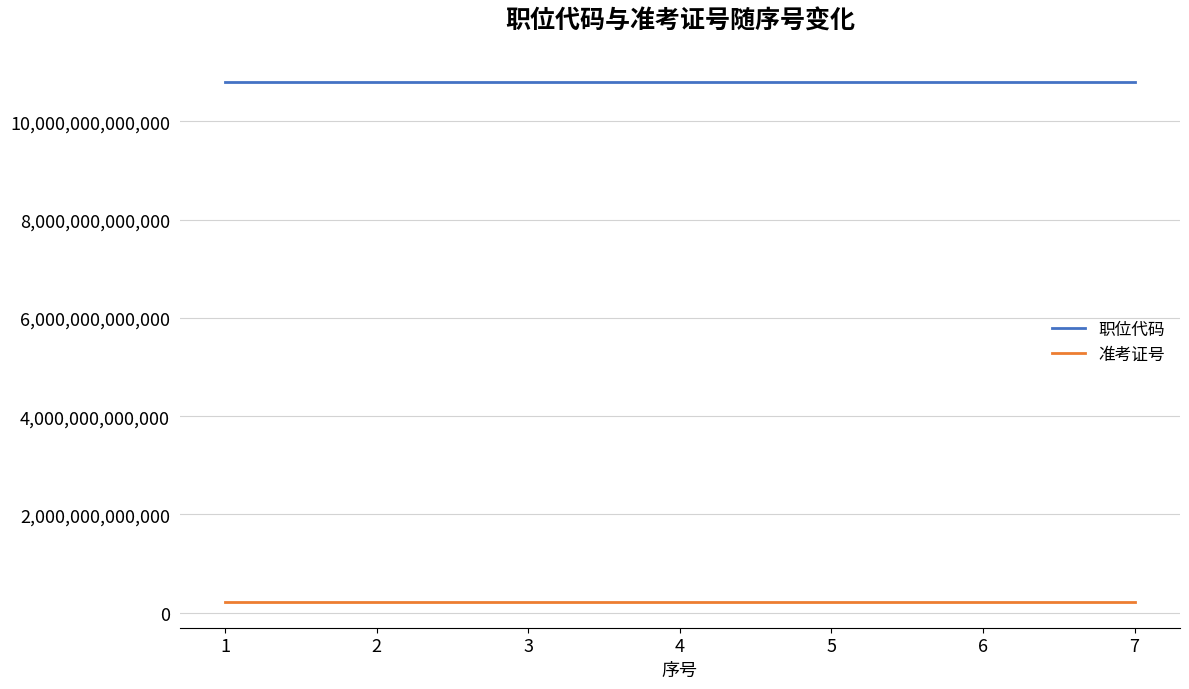

How many series are shown in this chart?

2